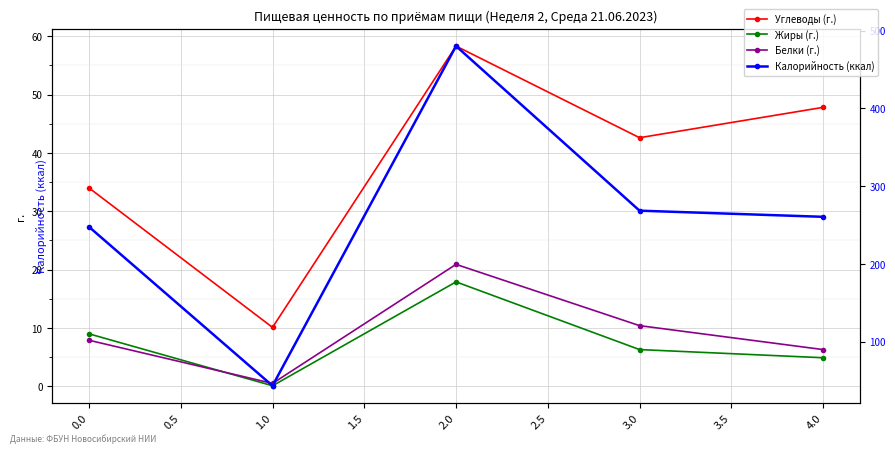

Which series ends up on top after the final intersection of Жиры (г.) and Белки (г.)?

Белки (г.)